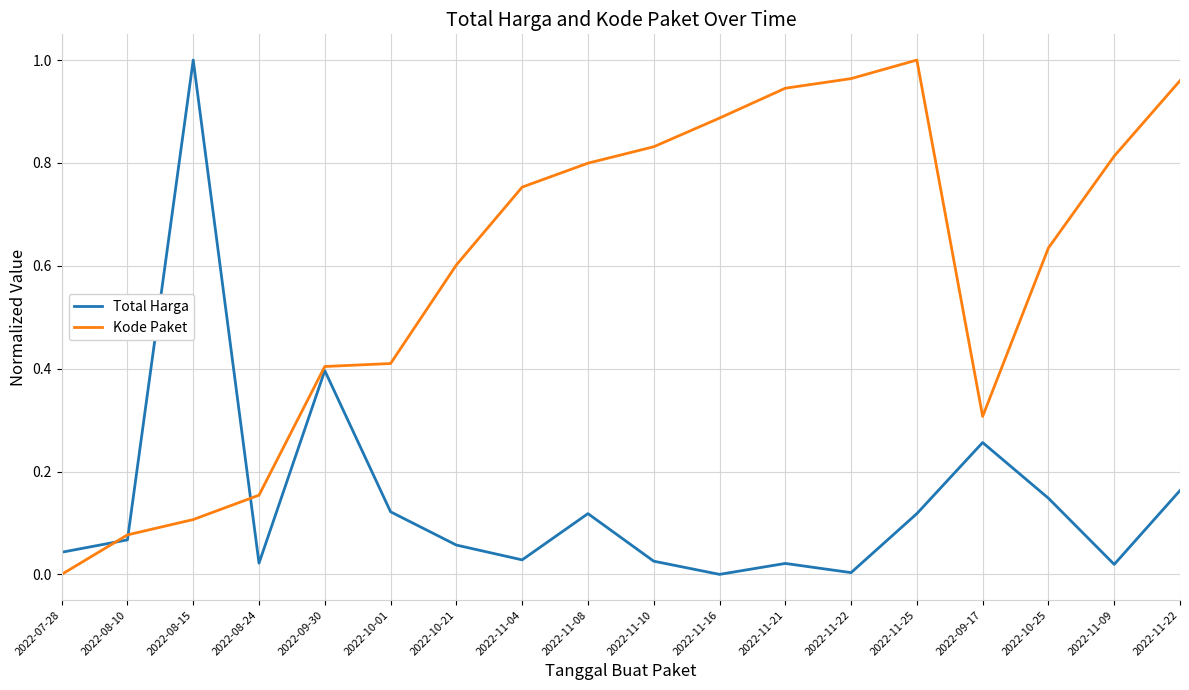

How many lines are shown in the chart?

2